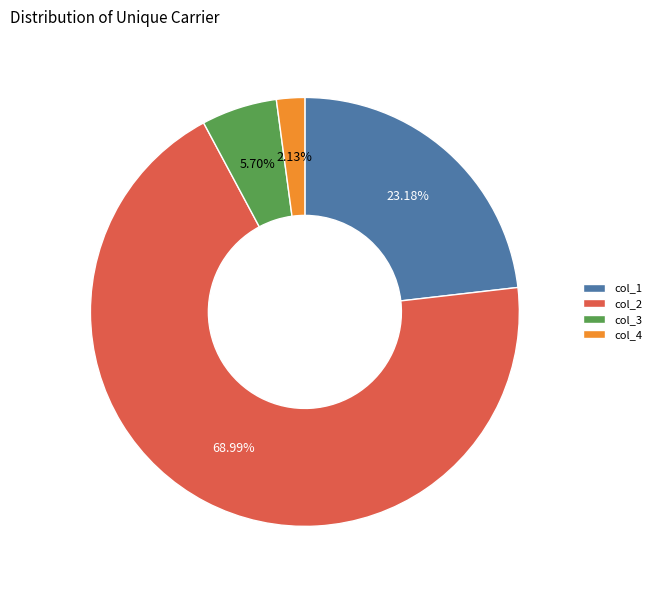

How many slices are in this pie chart?

4